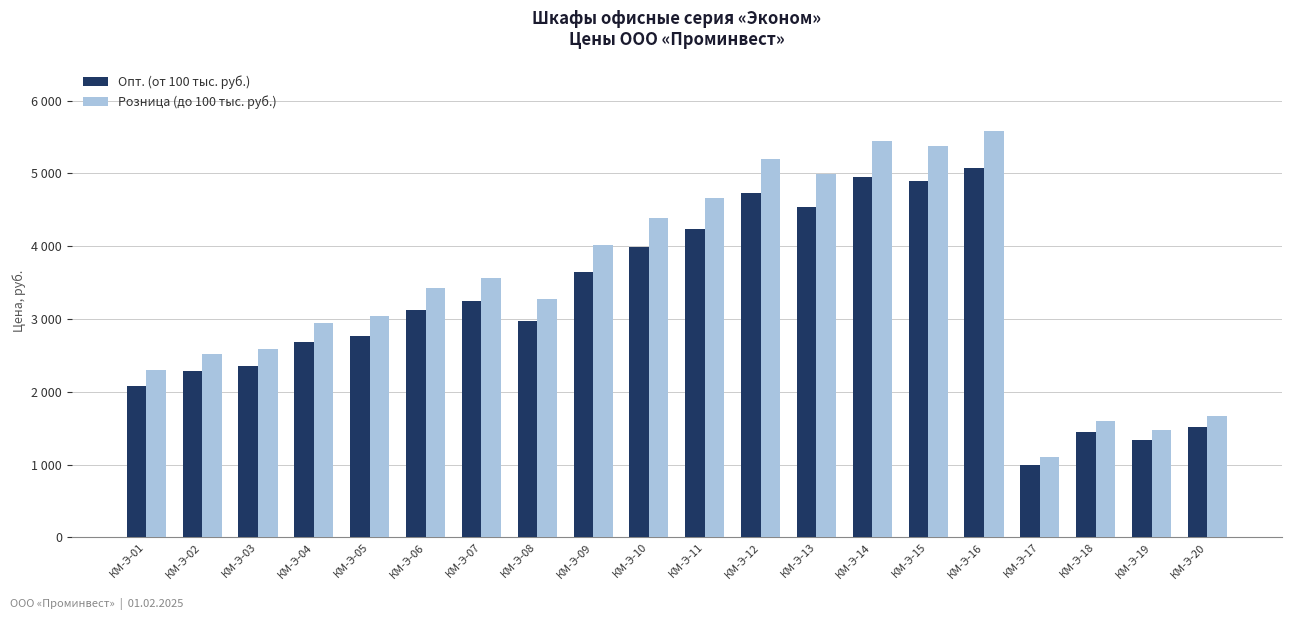

Does the chart contain stacked bars?

No